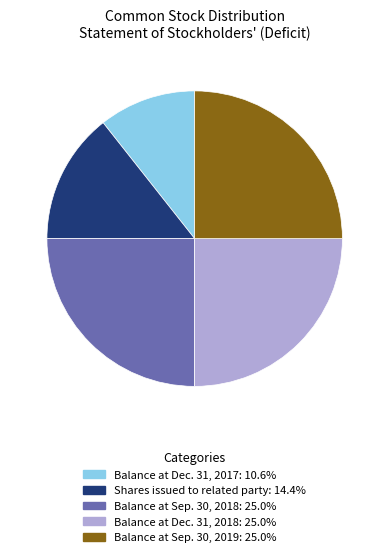

Is Balance at Dec. 31, 2017 the majority of the pie?

No